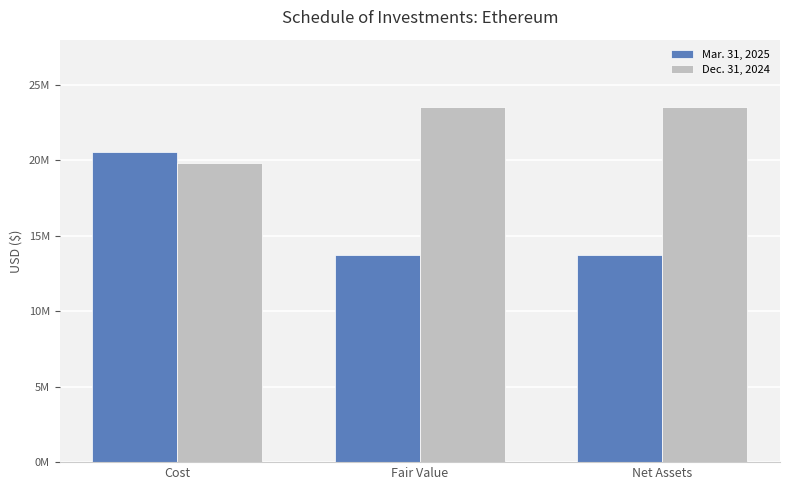

True or false: Dec. 31, 2024 has a value of 9307643 at Net Assets.

False